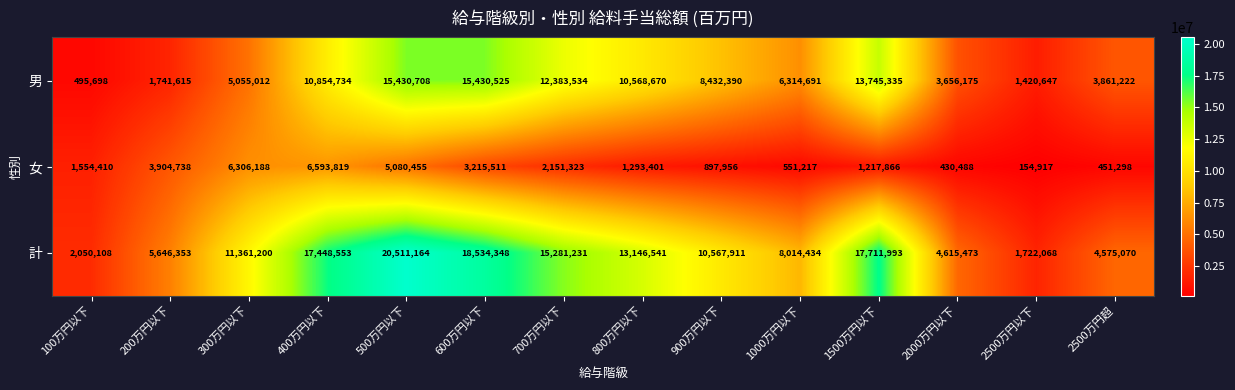

The value of 男 at 2000万円以下 is 3656175. True or false?

True